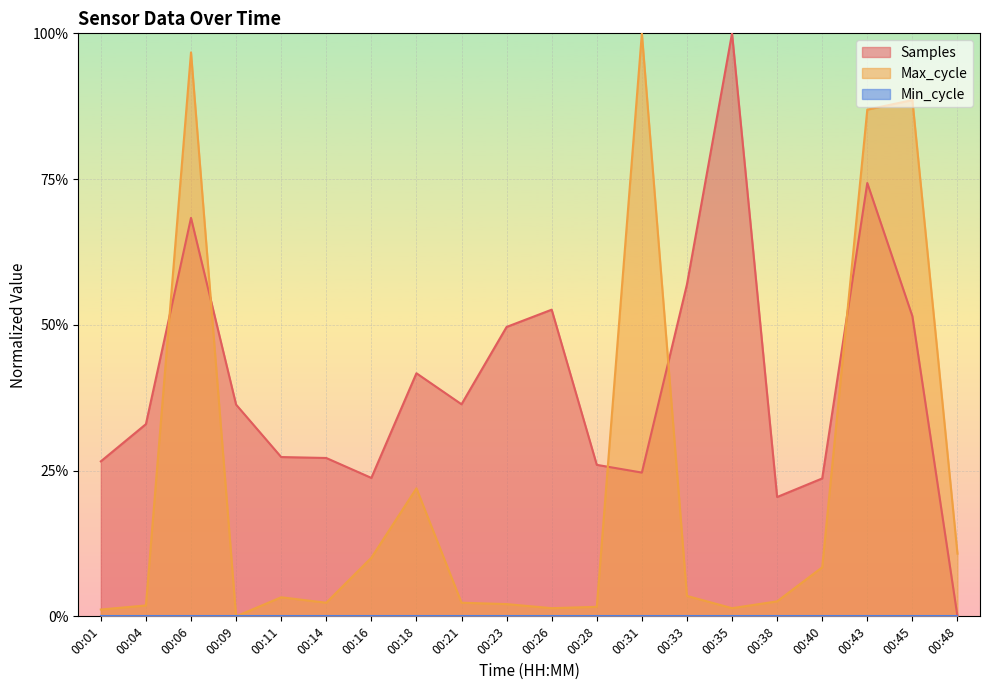

What is the sum of the Samples values at 00:43 and 00:28?

1.0